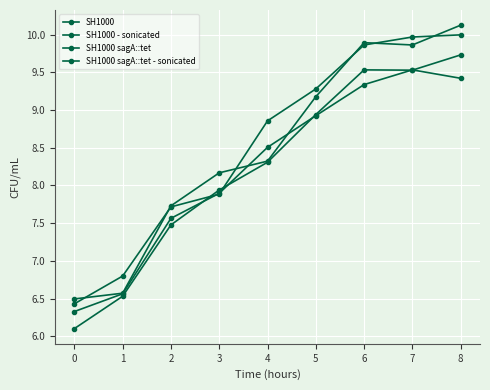

How many data points in SH1000 are above 8?

5